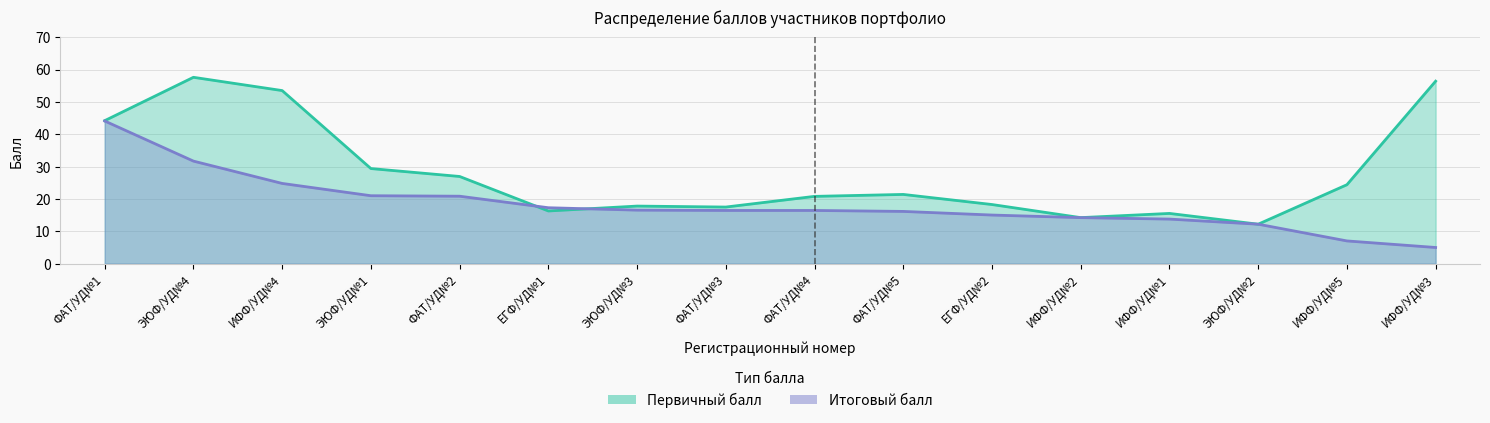

Reading left to right, list all the values displayed in this chart.

Первичный балл: ФАТ/УД№1=44.2	ЭЮФ/УД№4=57.6	ИФФ/УД№4=53.5	ЭЮФ/УД№1=29.4	ФАТ/УД№2=26.9	ЕГФ/УД№1=16.3	ЭЮФ/УД№3=17.8	ФАТ/УД№3=17.5	ФАТ/УД№4=20.8	ФАТ/УД№5=21.4	ЕГФ/УД№2=18.3	ИФФ/УД№2=14.2	ИФФ/УД№1=15.5	ЭЮФ/УД№2=12.2	ИФФ/УД№5=24.4	ИФФ/УД№3=56.4
Итоговый балл: ФАТ/УД№1=44.1	ЭЮФ/УД№4=31.7	ИФФ/УД№4=24.8	ЭЮФ/УД№1=21.0	ФАТ/УД№2=20.9	ЕГФ/УД№1=17.3	ЭЮФ/УД№3=16.6	ФАТ/УД№3=16.4	ФАТ/УД№4=16.4	ФАТ/УД№5=16.1	ЕГФ/УД№2=15.0	ИФФ/УД№2=14.2	ИФФ/УД№1=13.8	ЭЮФ/УД№2=12.2	ИФФ/УД№5=7.0	ИФФ/УД№3=5.0